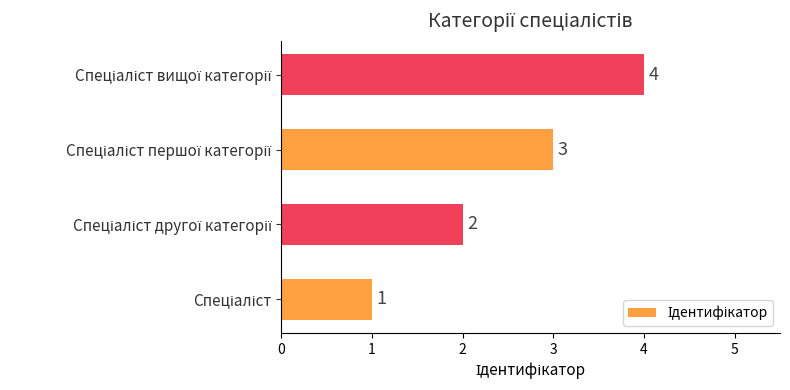

What is the sum of all values?

10